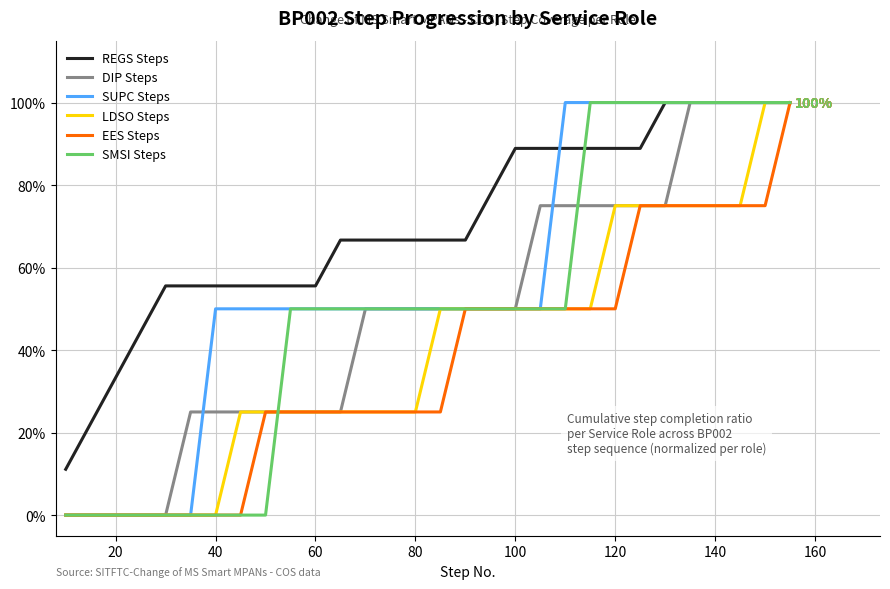

What is the label of the 28th point from the left?

27